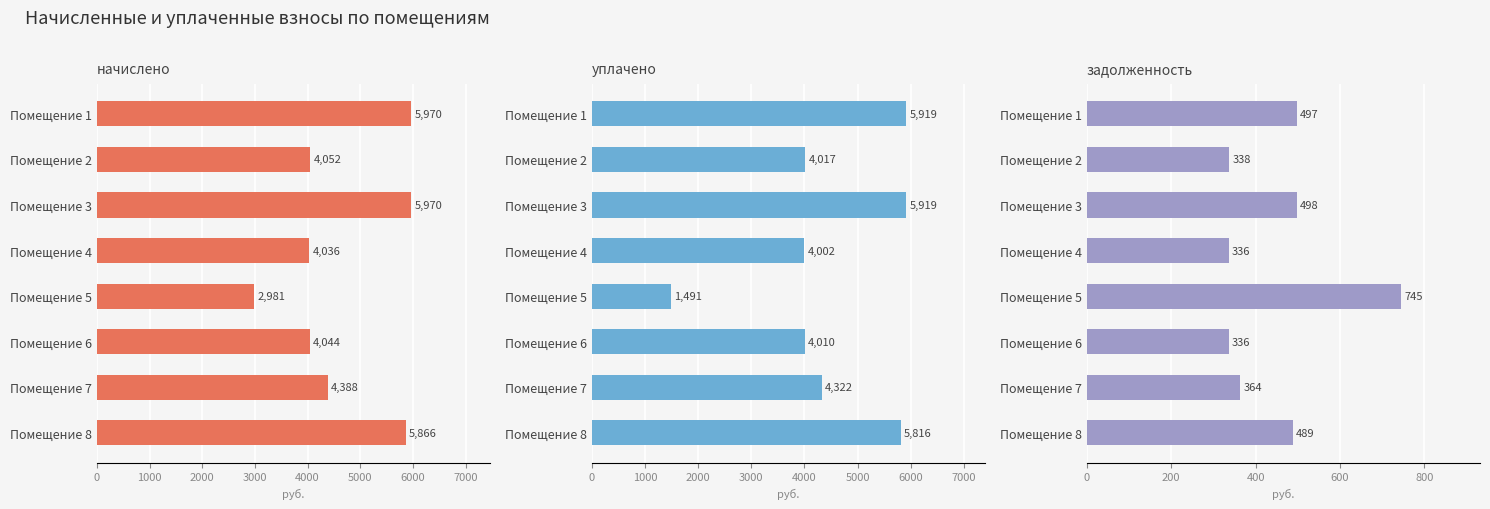

What is the sum of the уплачено values at Помещение 1 and Помещение 3?

11838.4